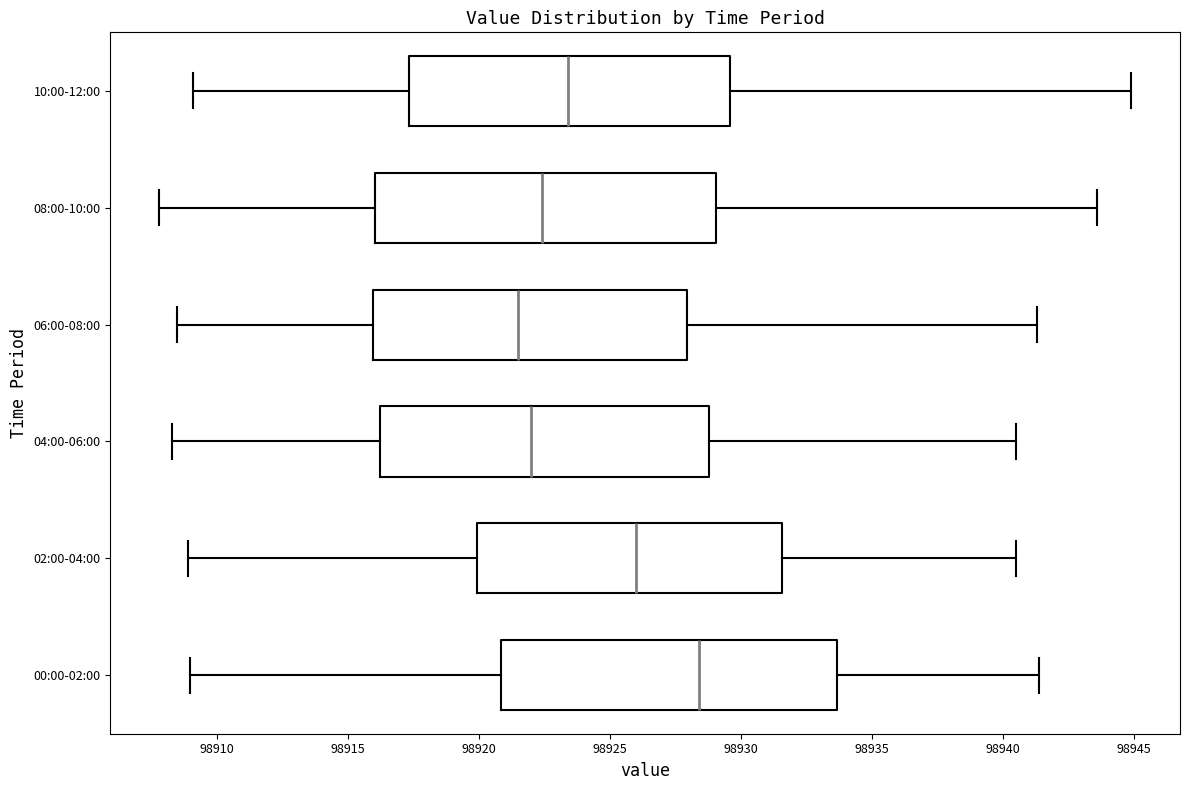

Reading bottom to top, read every box against the x-axis: the position of its median line, the range the box covers, and the ends of its whiskers. The values are not printed on the chart, so give them approximately, as read against the axis.

00:00-02:00: median 98928.5, box 98921.0 to 98933.5, whiskers 98909.0 to 98941.5
02:00-04:00: median 98926.0, box 98920.0 to 98931.5, whiskers 98909.0 to 98940.5
04:00-06:00: median 98922.0, box 98916.0 to 98929.0, whiskers 98908.5 to 98940.5
06:00-08:00: median 98921.5, box 98916.0 to 98928.0, whiskers 98908.5 to 98941.5
08:00-10:00: median 98922.5, box 98916.0 to 98929.0, whiskers 98908.0 to 98943.5
10:00-12:00: median 98923.5, box 98917.5 to 98929.5, whiskers 98909.0 to 98945.0